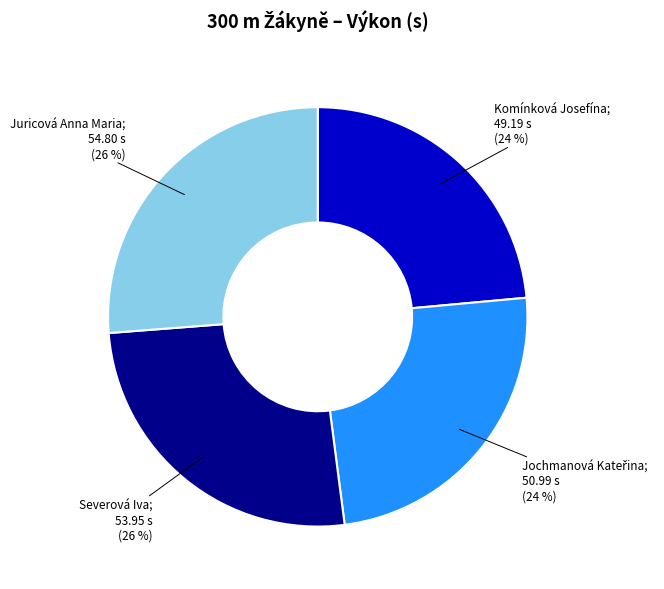

To the nearest percent, what is the average slice percentage?

25%